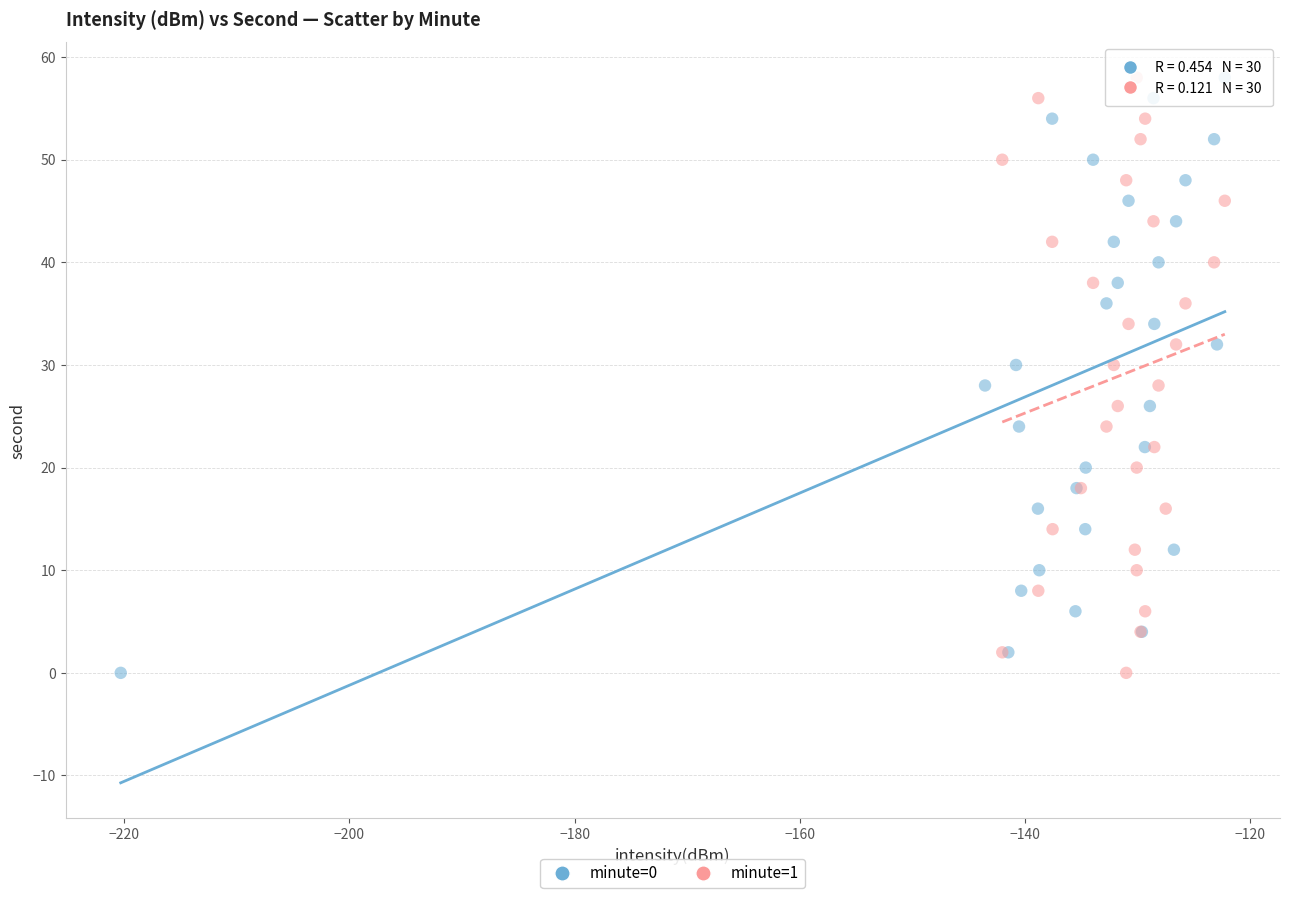

What are all the series names shown in the legend?

minute=0, minute=1